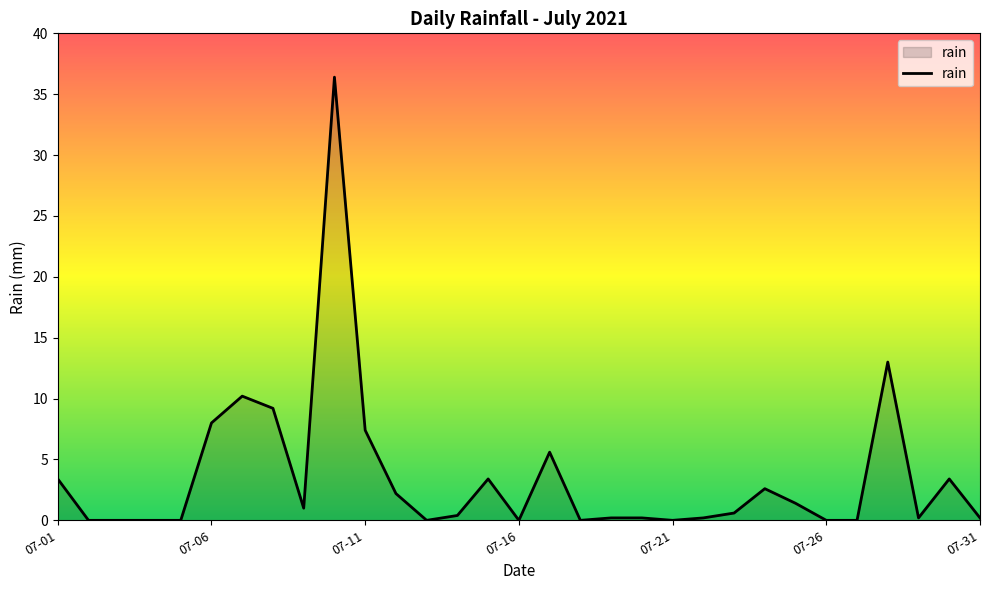

What is the greatest value displayed?

36.4